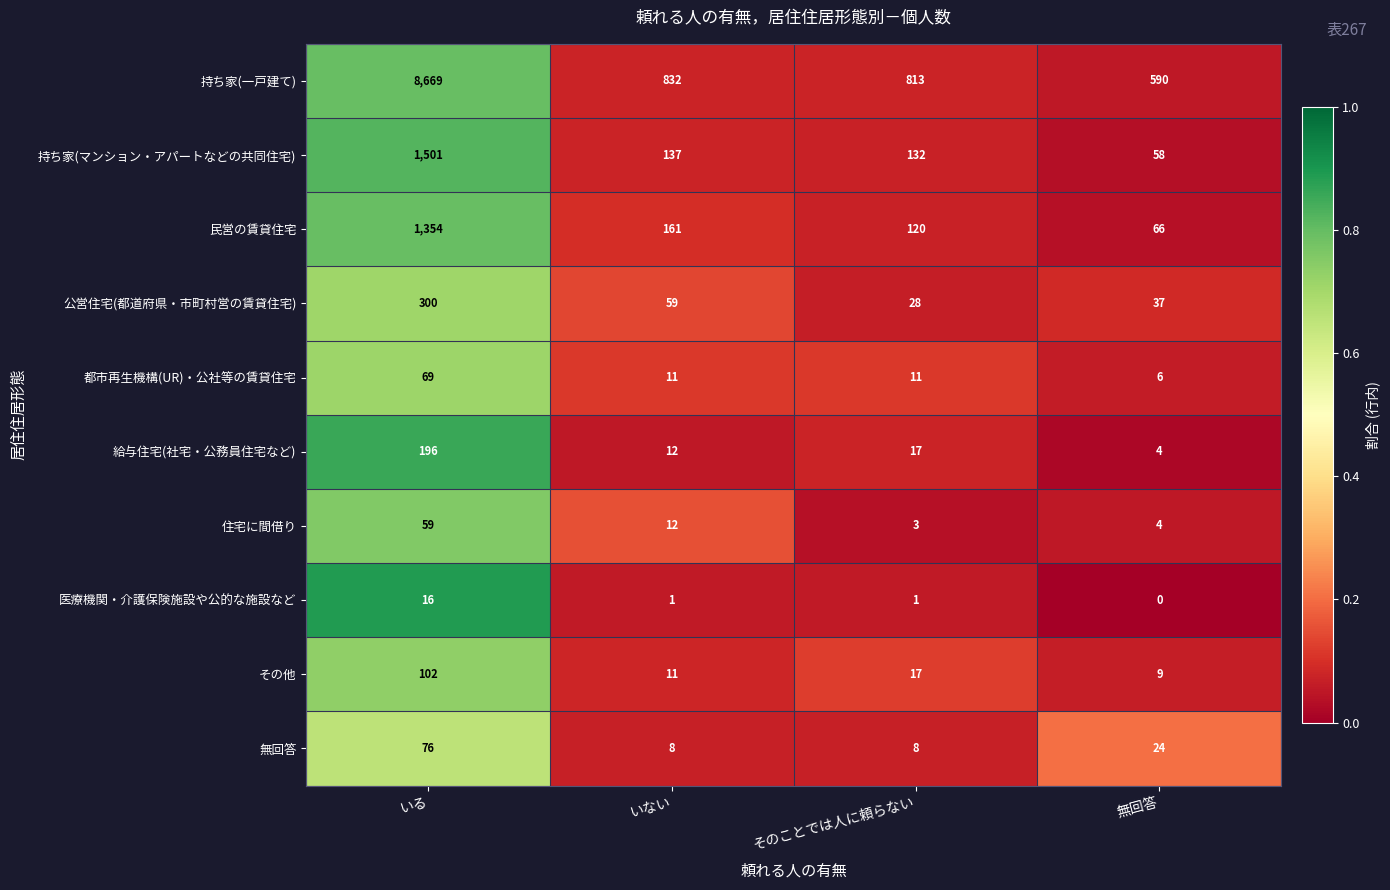

What is the total value across all series at 無回答?

798